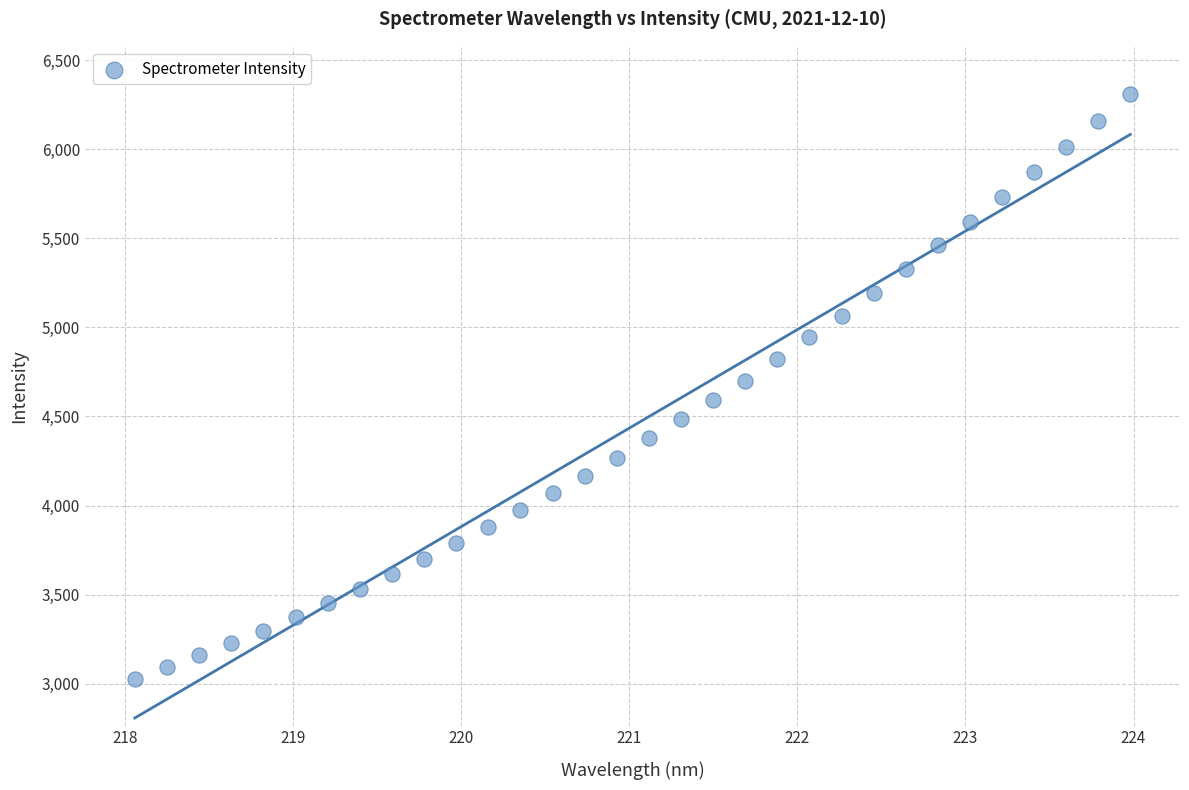

What is the range of Y values (max minus min)?

3283.2